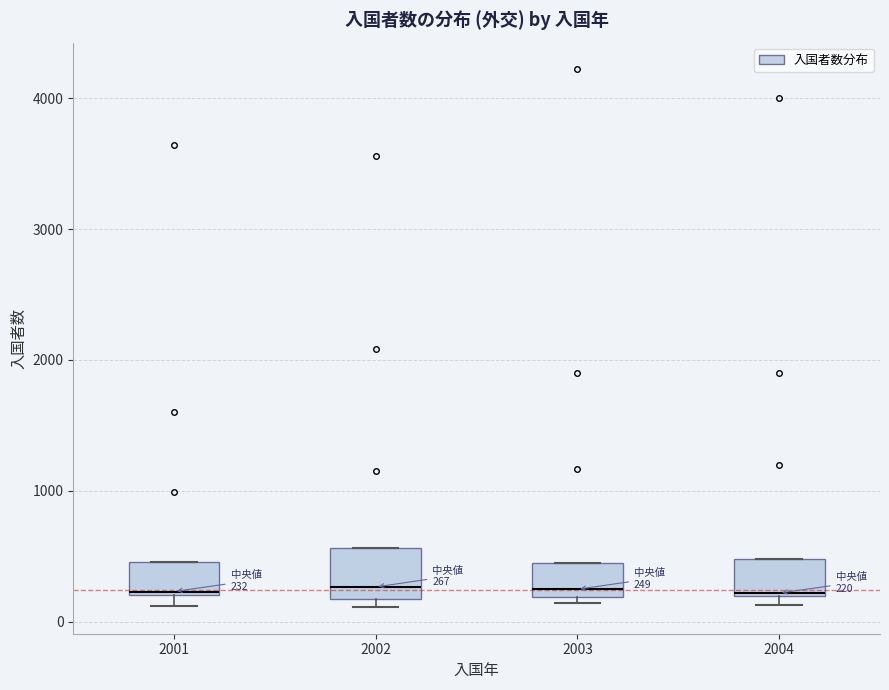

Comparing the boxes themselves (not the whiskers), which one is the tallest?

2002